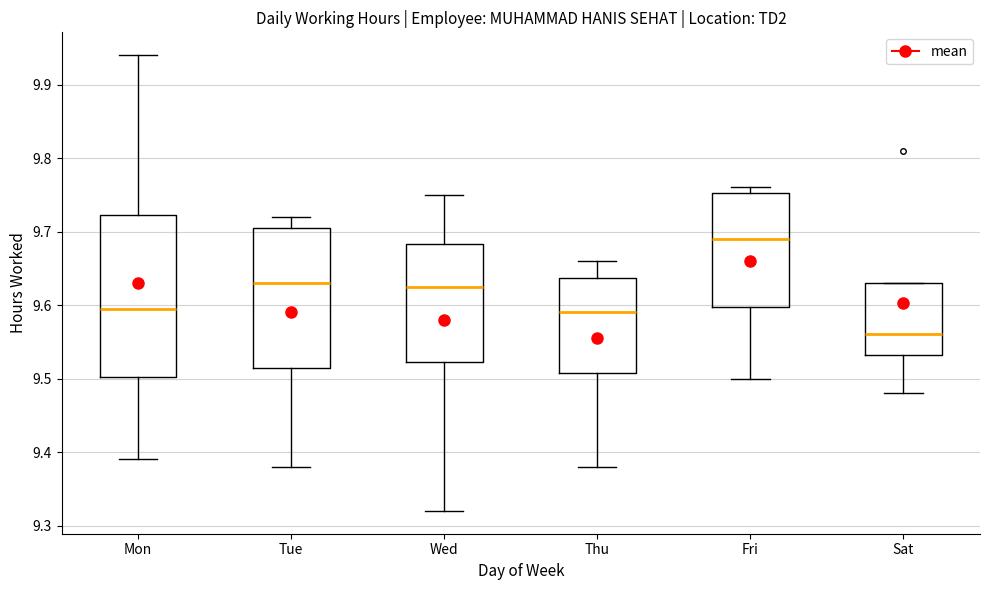

Which box's median line is the highest?

Fri